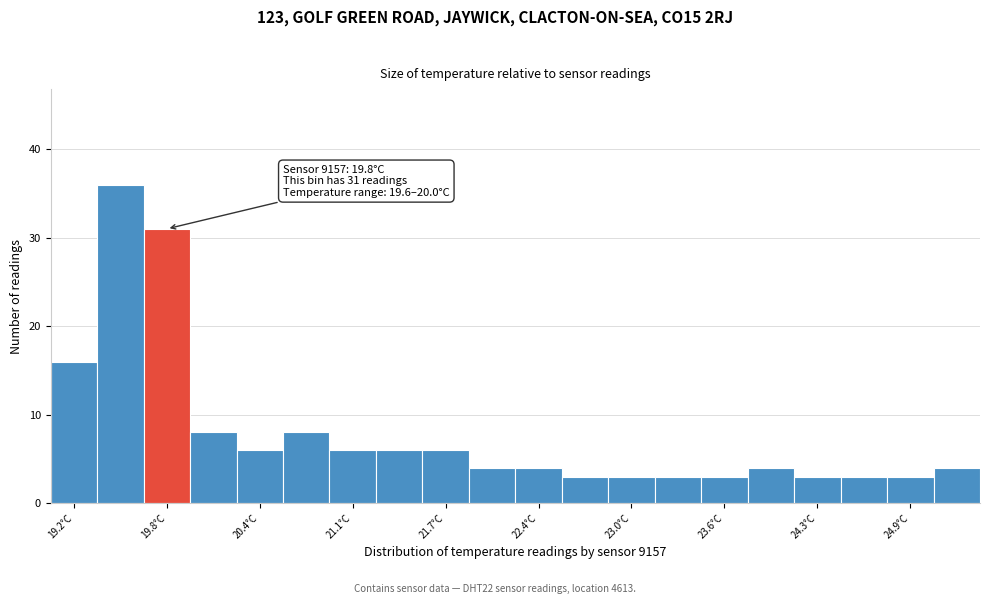

Around what value on the x-axis is the tallest bar? Give the approximate position of its centre, as read against the axis.

19.5